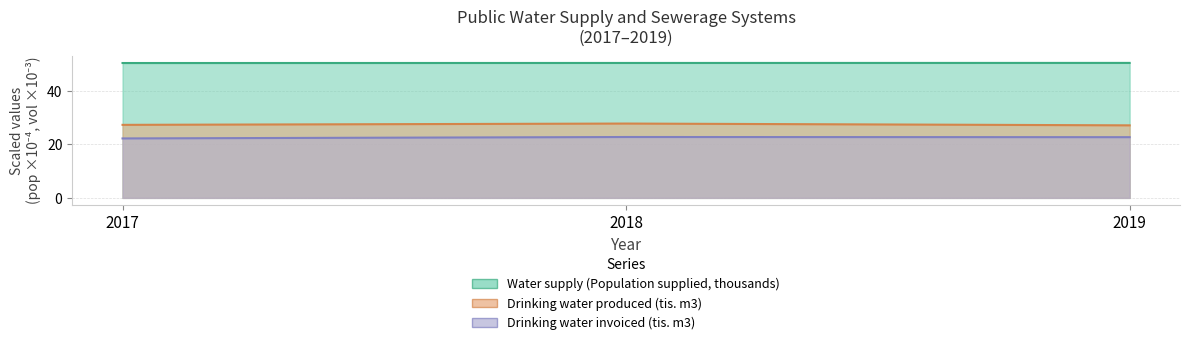

What are all the series names shown in the legend?

Water supply (Population supplied, thousands), Drinking water produced (tis. m3), Drinking water invoiced (tis. m3)